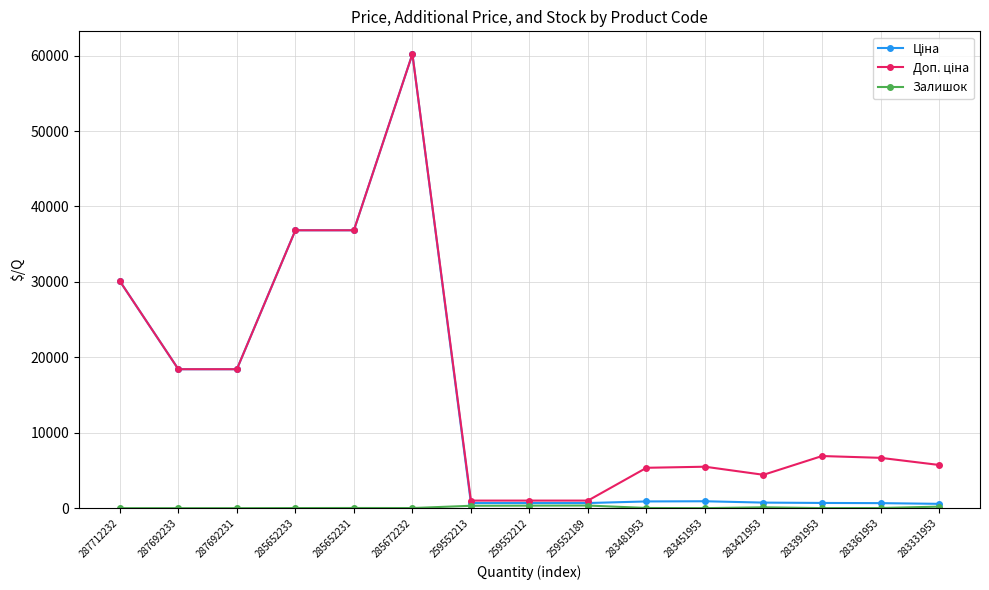

What is the greatest value displayed?

60205.6